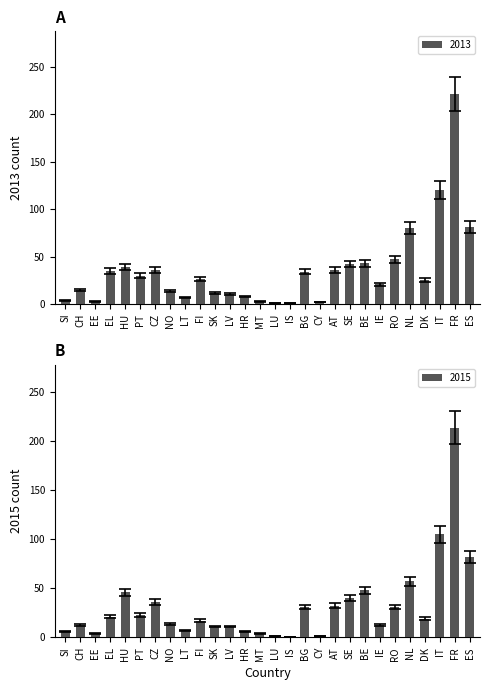

Read the 2014 value at IT.

129.6